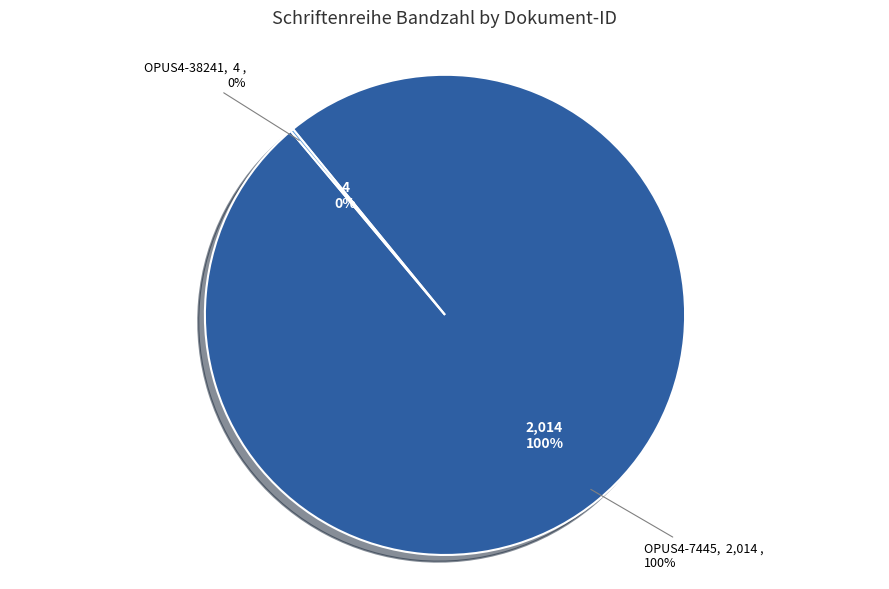

Count the number of slices in the pie.

2